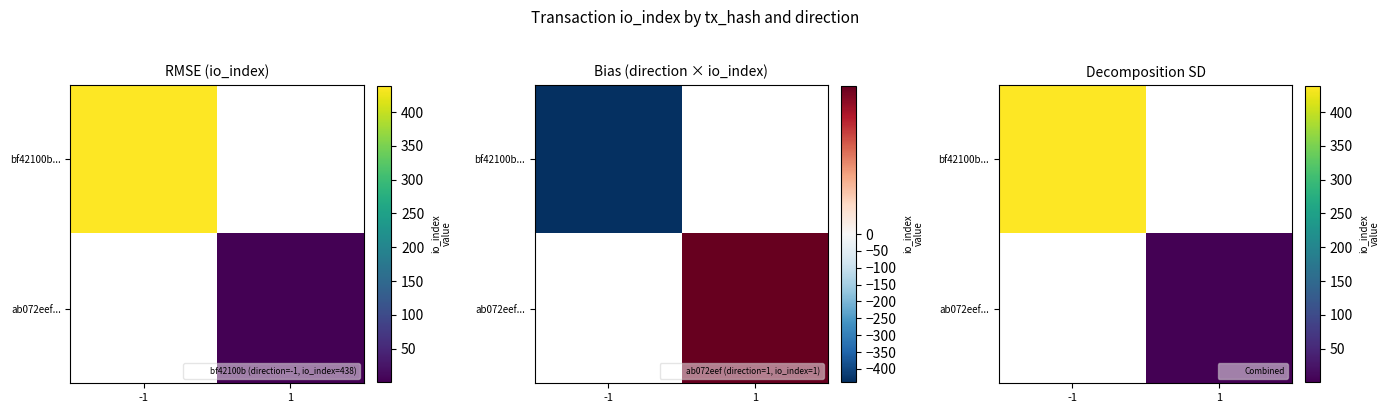

Is it true that bf42100b... equals 438.0 at -1?

True